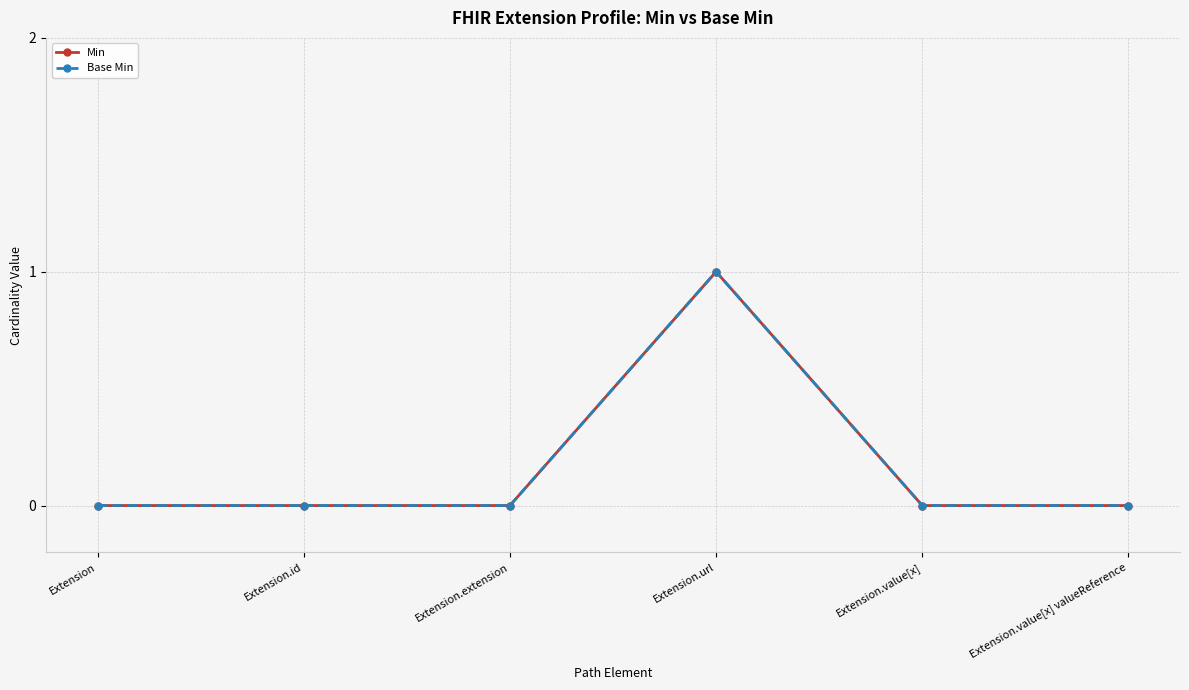

True or false: Min and Base Min intersect in this chart.

False